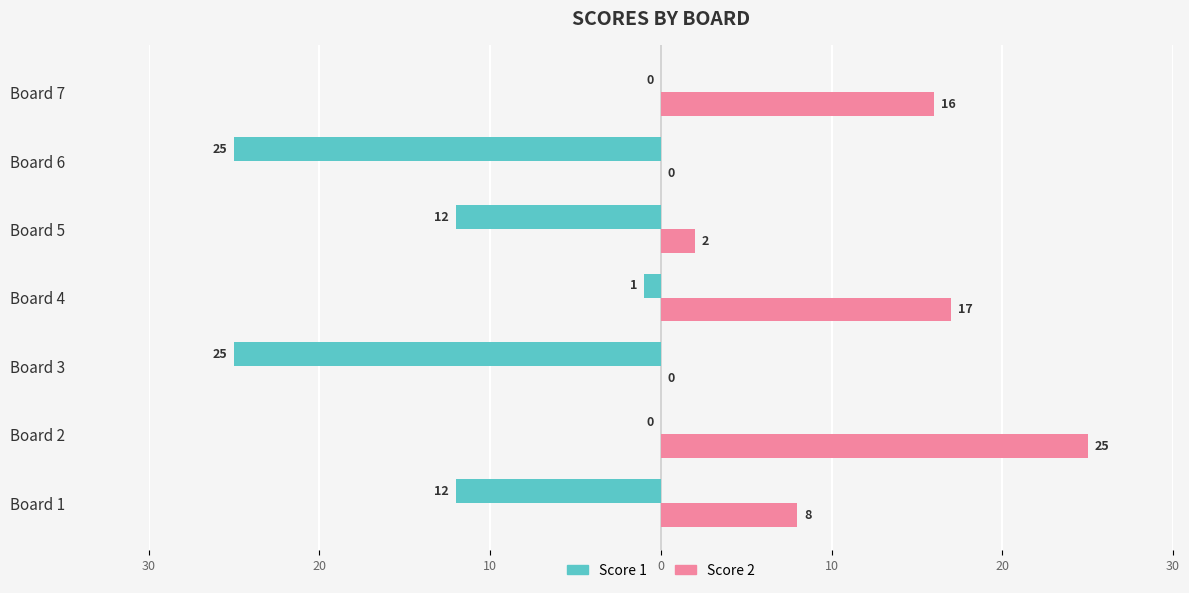

What are all the series names shown in the legend?

Score 1, Score 2